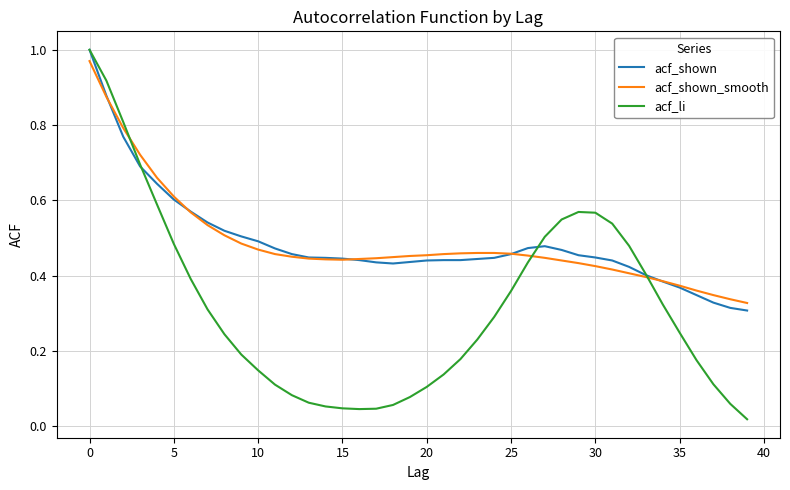

What are all the series names shown in the legend?

acf_shown, acf_shown_smooth, acf_li